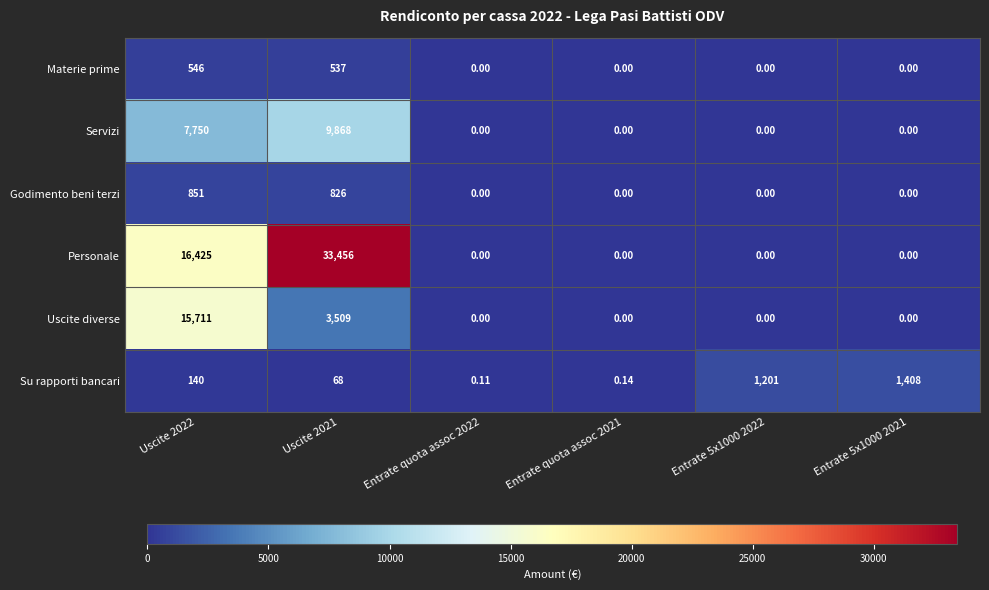

Which series changed the most between Entrate quota assoc 2022 and Entrate 5x1000 2021?

Su rapporti bancari